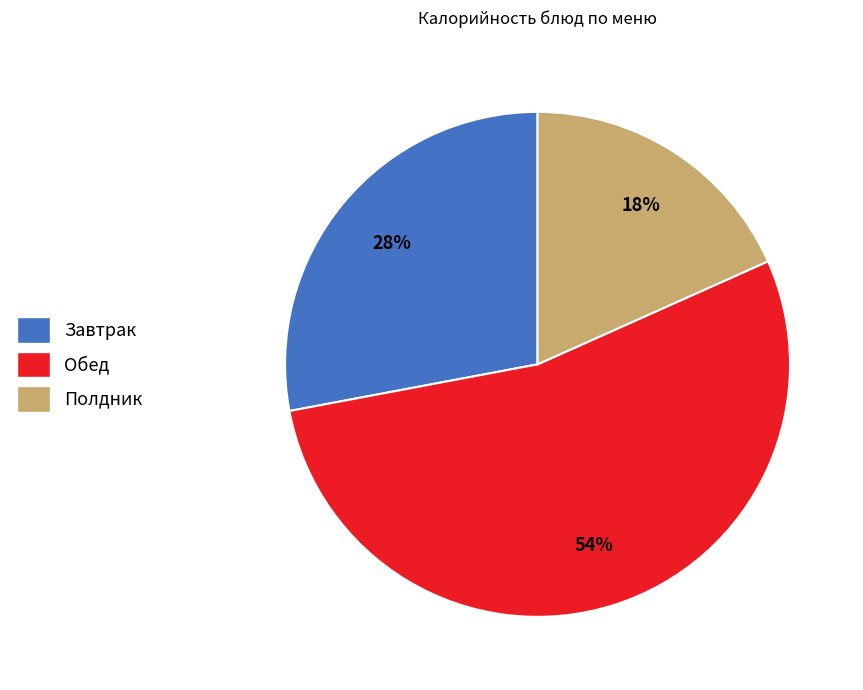

To the nearest percent, what is the difference between the Завтрак and Полдник slice percentages?

10%